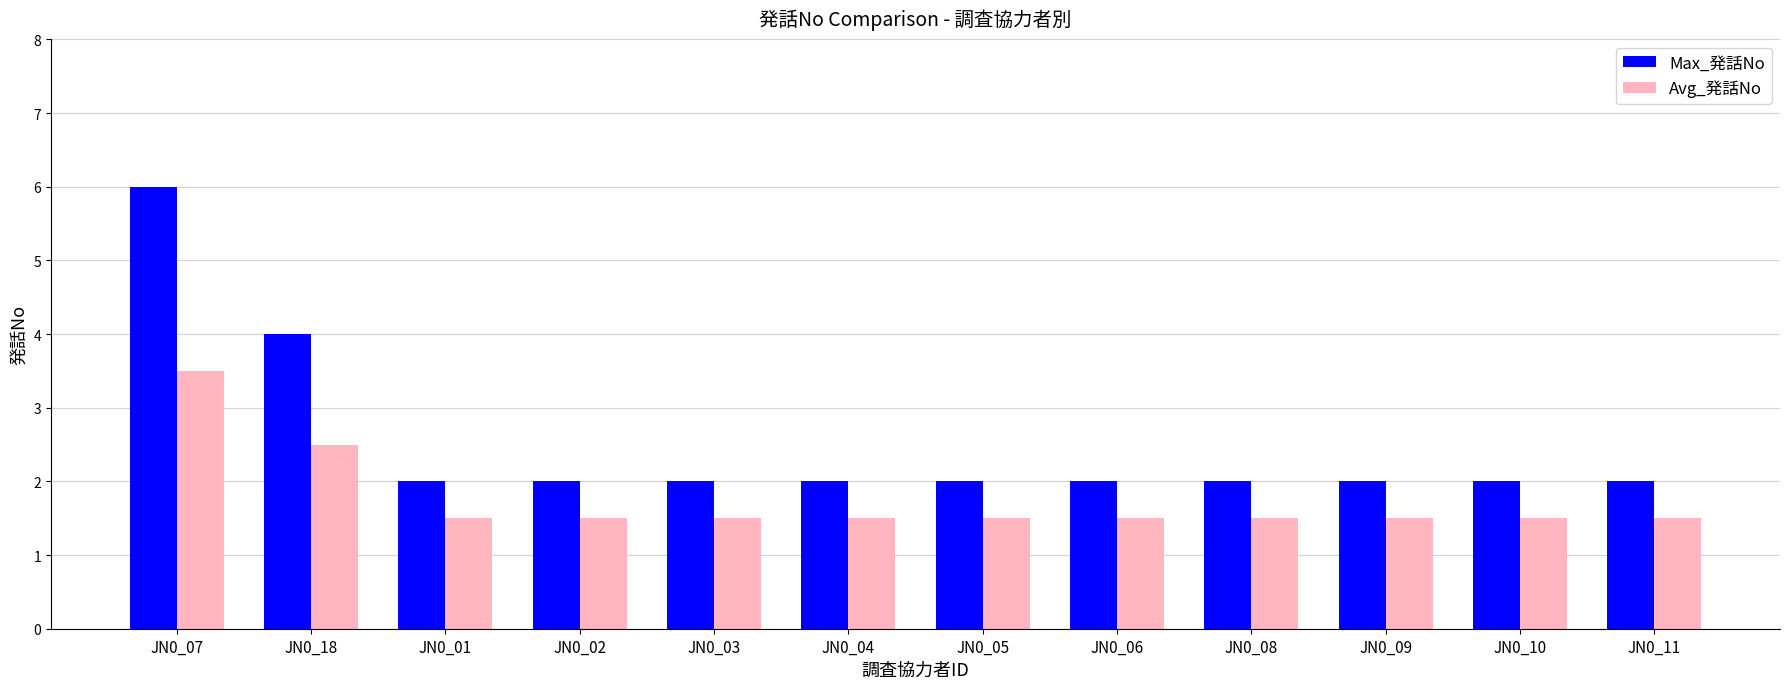

What is the maximum value shown in the chart?

6.0